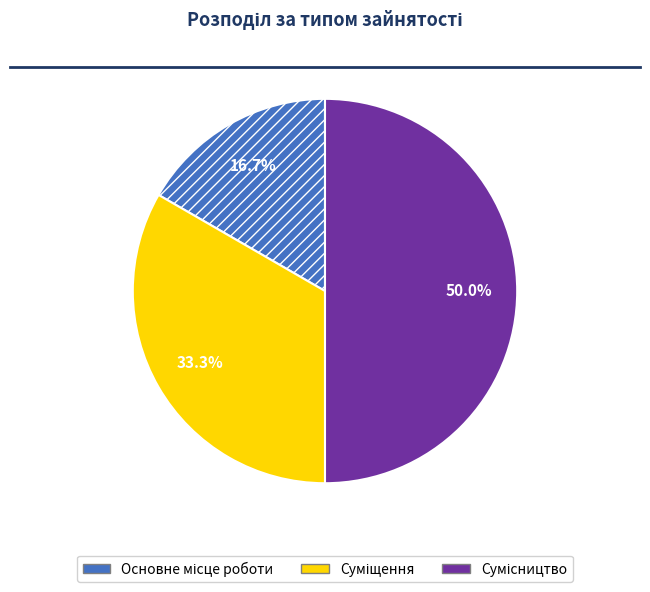

Count the number of slices in the pie.

3